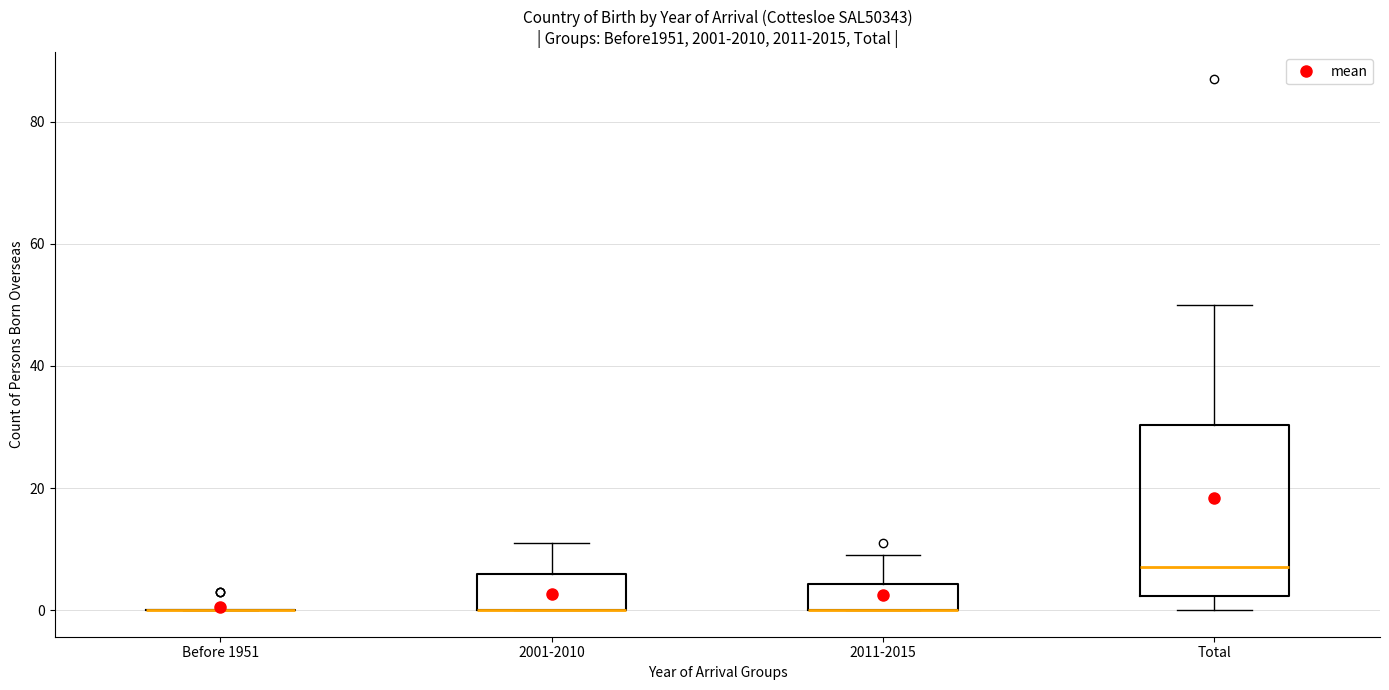

Which box is the tallest, from its lower edge to its upper edge?

Total